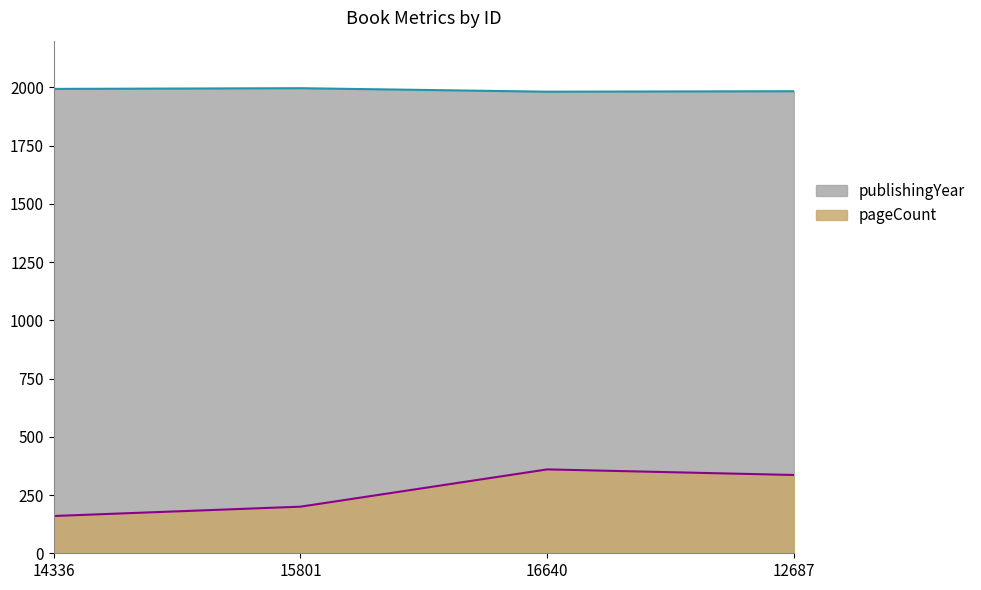

Reading left to right, transcribe all the data shown in this chart.

pageCount: 160	200	360	336
publishingYear: 1993	1996	1981	1983